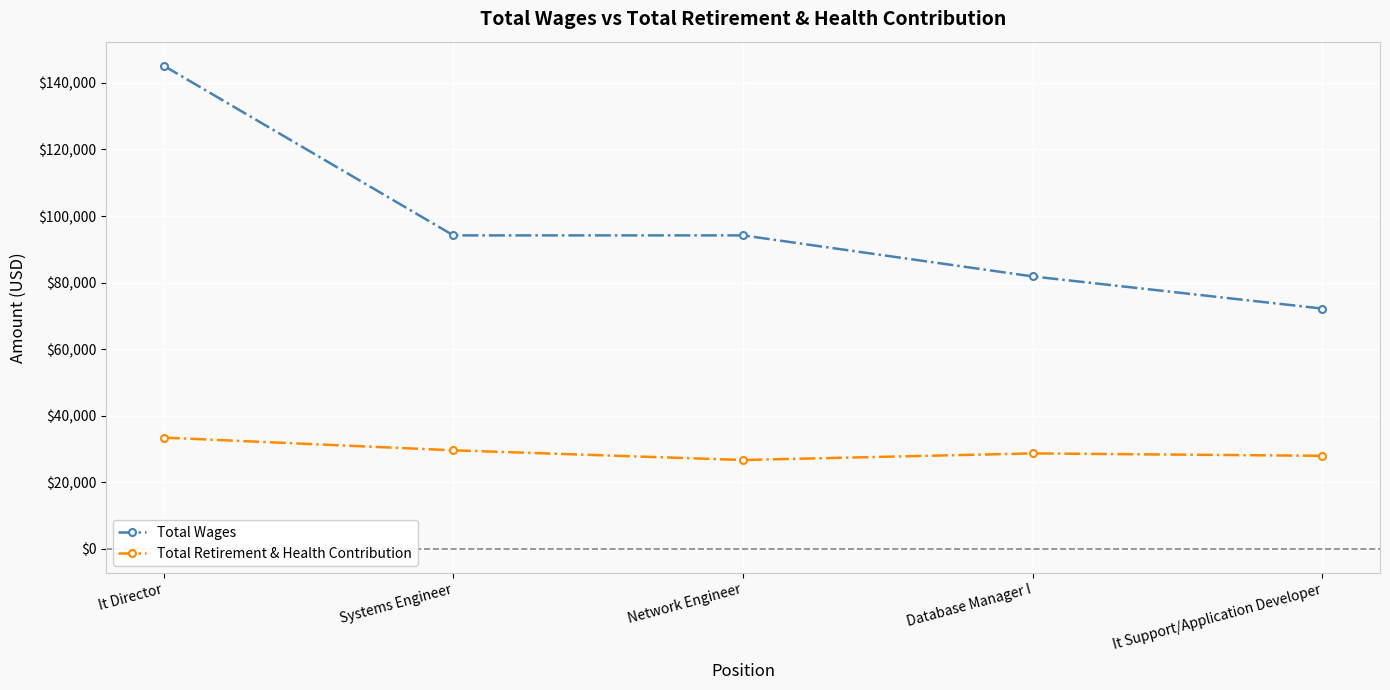

What is the label of the 4th point from the left?

Database Manager I